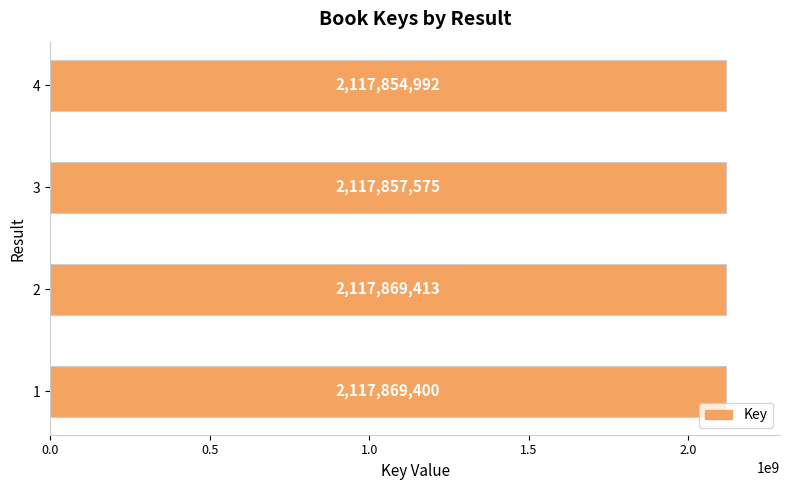

How many bars are there in total?

4